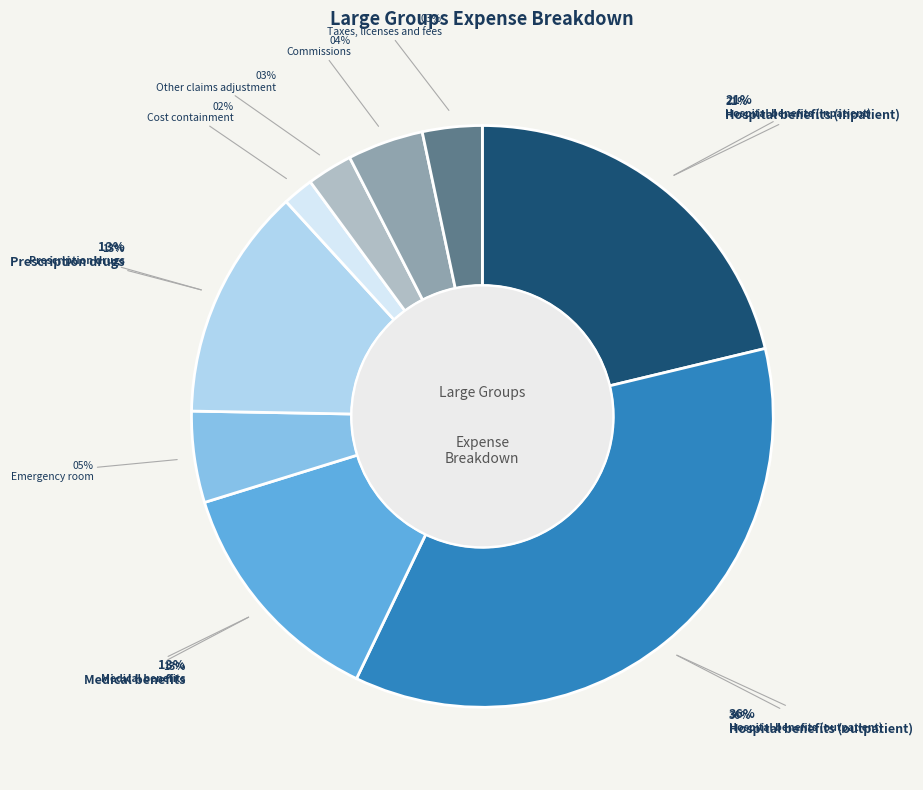

Which category has the smallest portion of the pie?

Cost containment